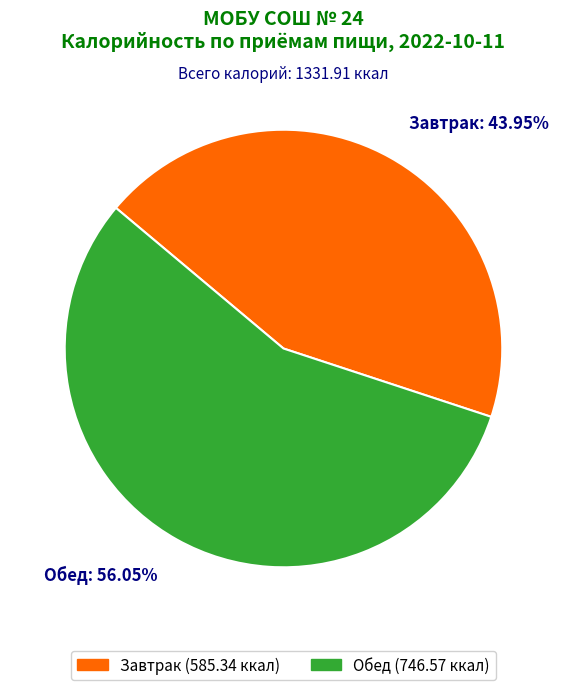

Approximately how many times larger is the value at Завтрак compared to Обед?

0.8